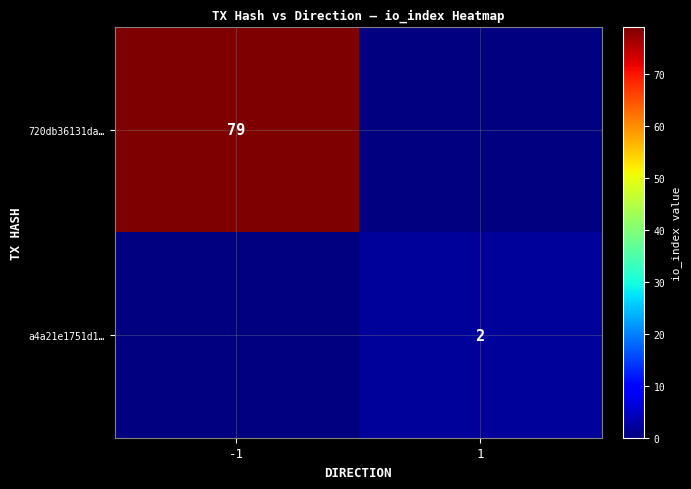

Is it true that a4a21e1751d1… equals 2 at 1?

True